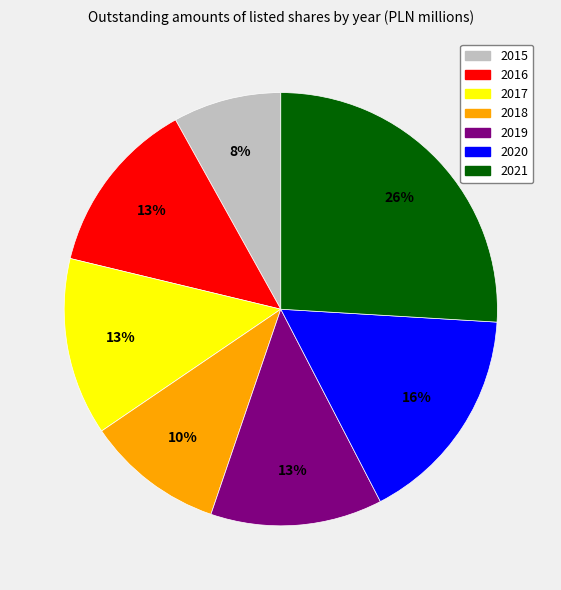

What percentage is the 2019 slice, to the nearest percent?

13%